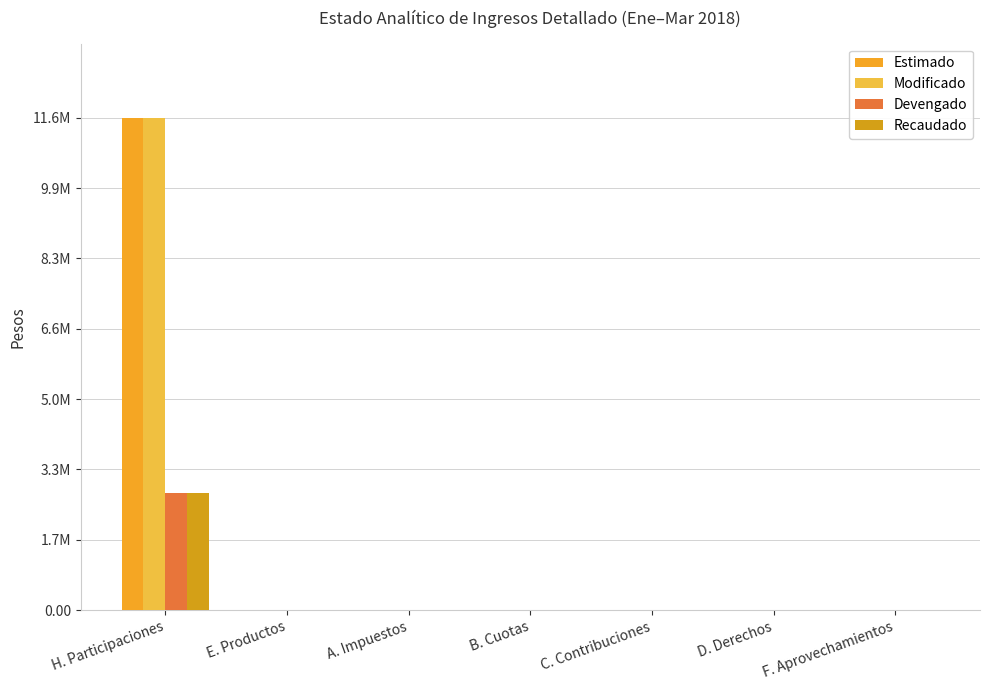

Which series has the largest total across all categories?

Estimado